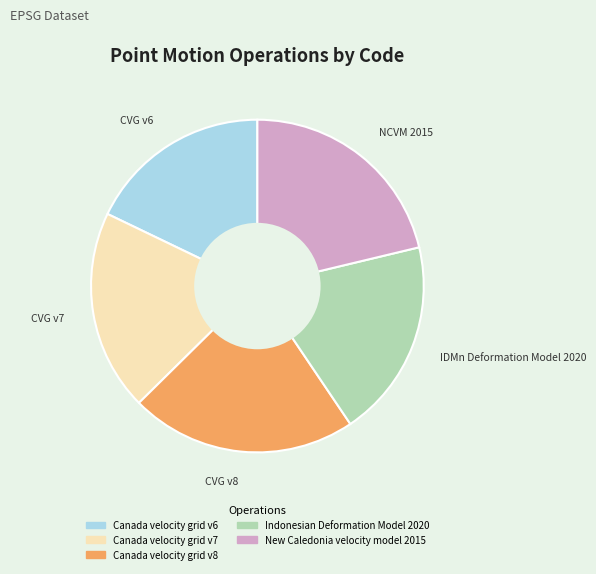

Which has a higher value, Canada velocity grid v6 or New Caledonia velocity model 2015?

New Caledonia velocity model 2015